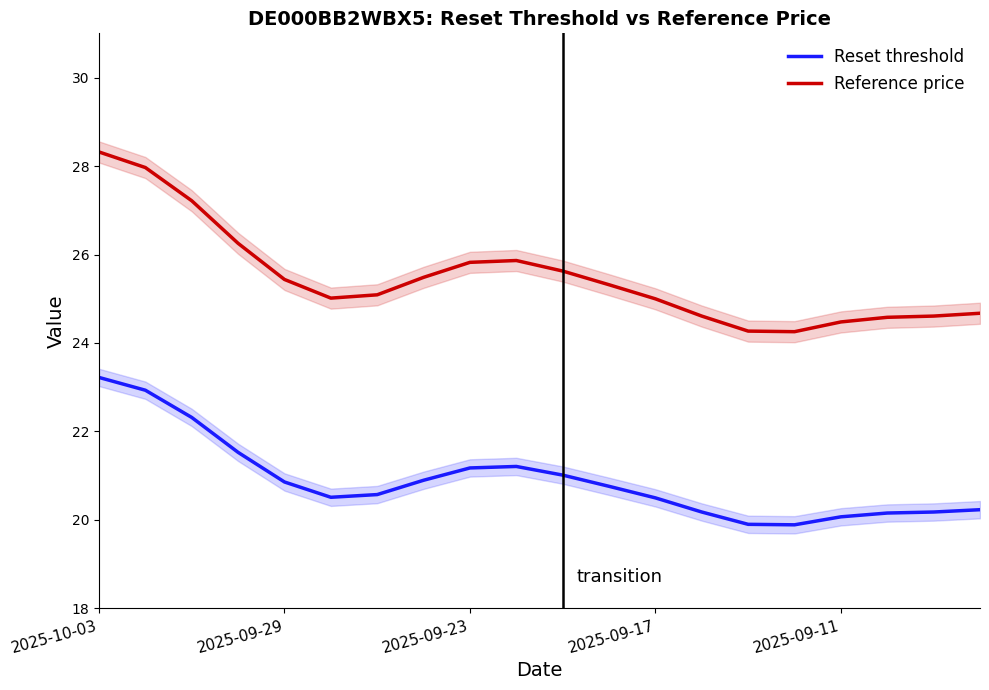

What are all the series names shown in the legend?

Reset threshold, Reference price